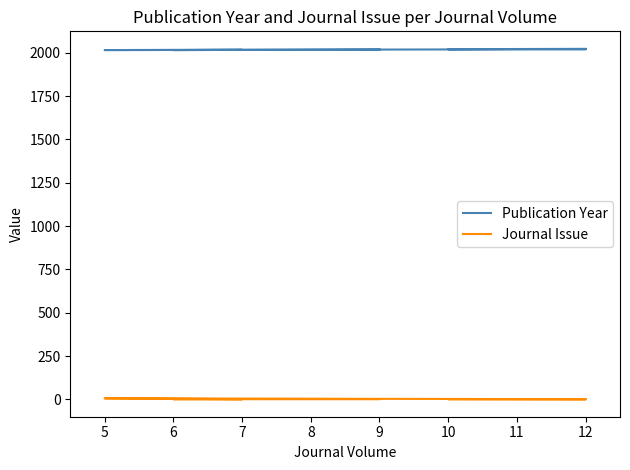

Where does the Publication Year series first go above 2021?

11